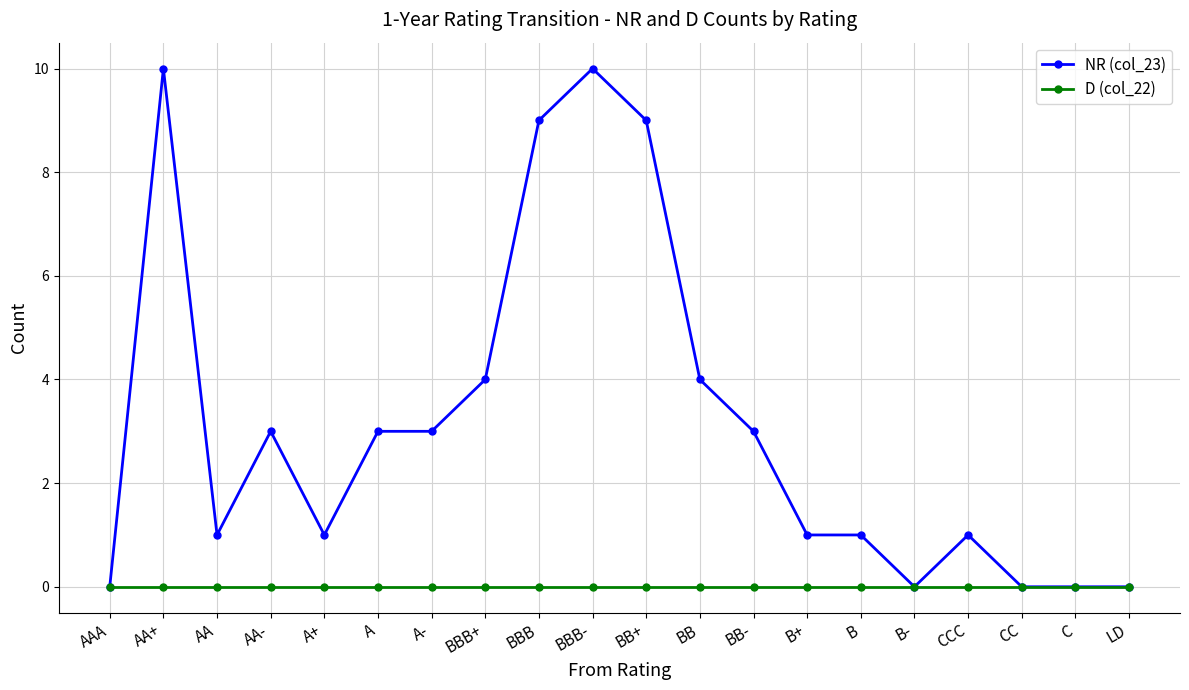

How many NR (col_23) values are between 1 and 4?

11